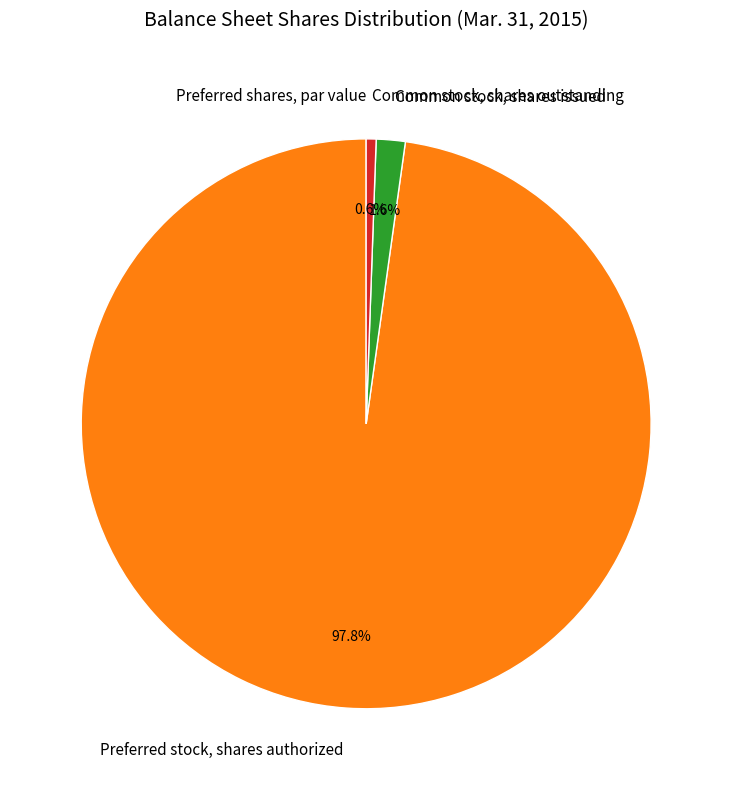

Combined, what portion of the pie is Common stock, shares issued and Preferred stock, shares authorized?

99.4%